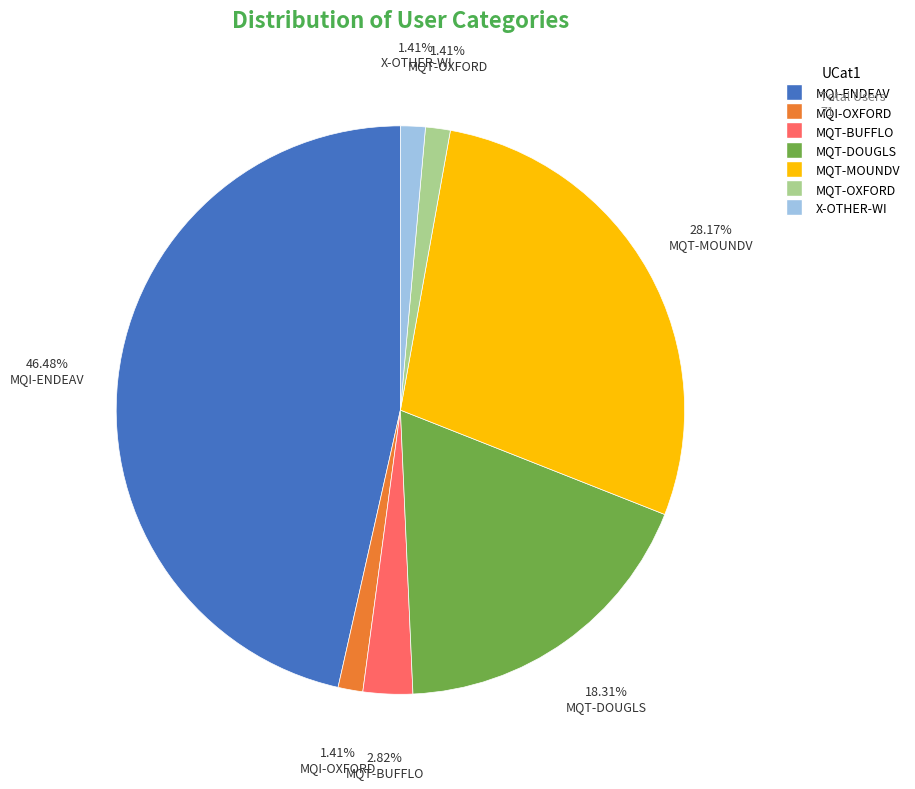

What percentage is NOT represented by X-OTHER-WI?

98.6%